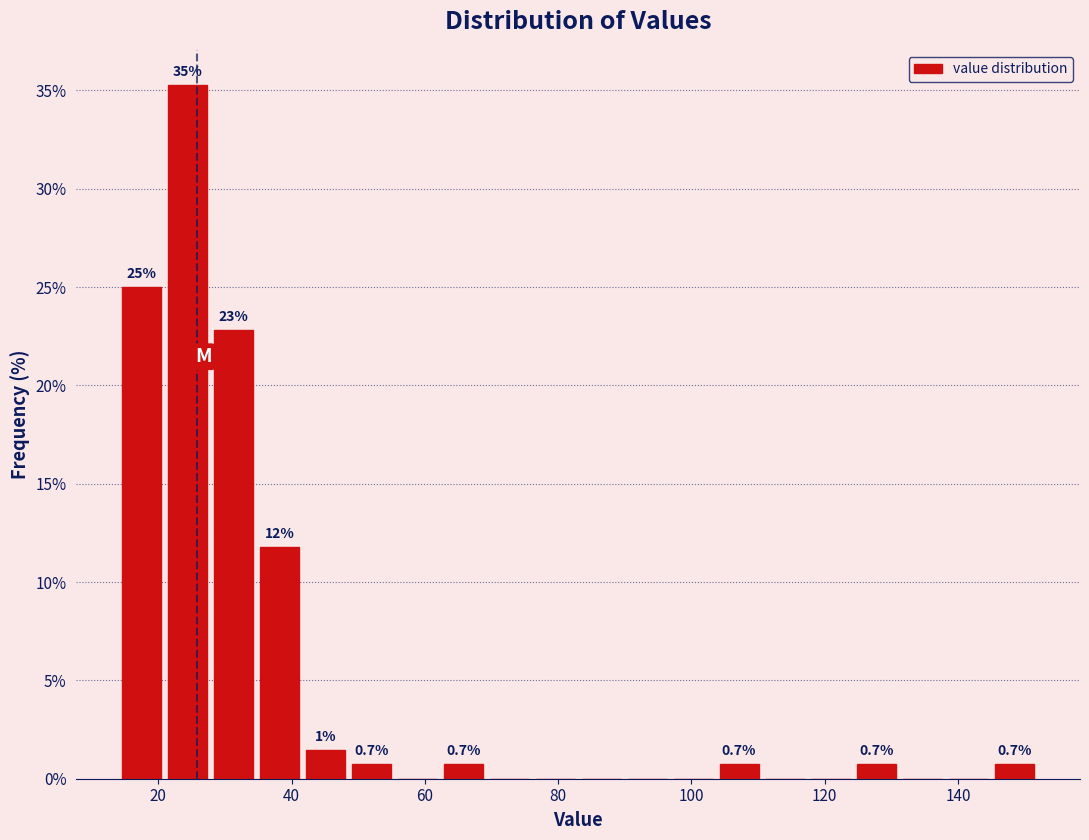

Around what value on the x-axis is the tallest bar? Give the approximate position of its centre, as read against the axis.

24